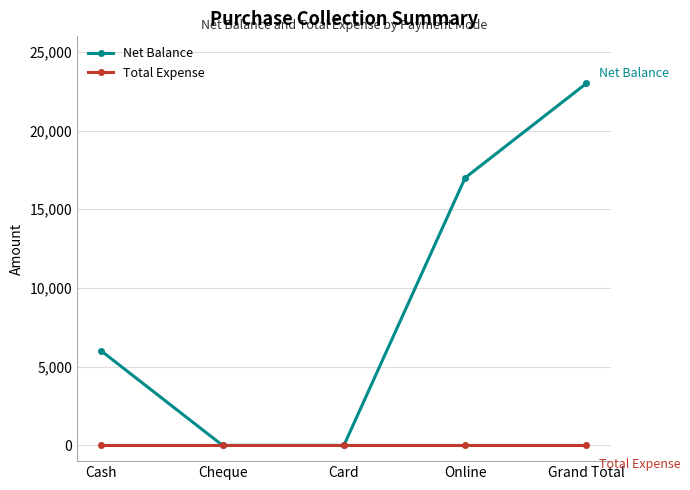

True or false: Net Balance has a value of 10191 at Cheque.

False